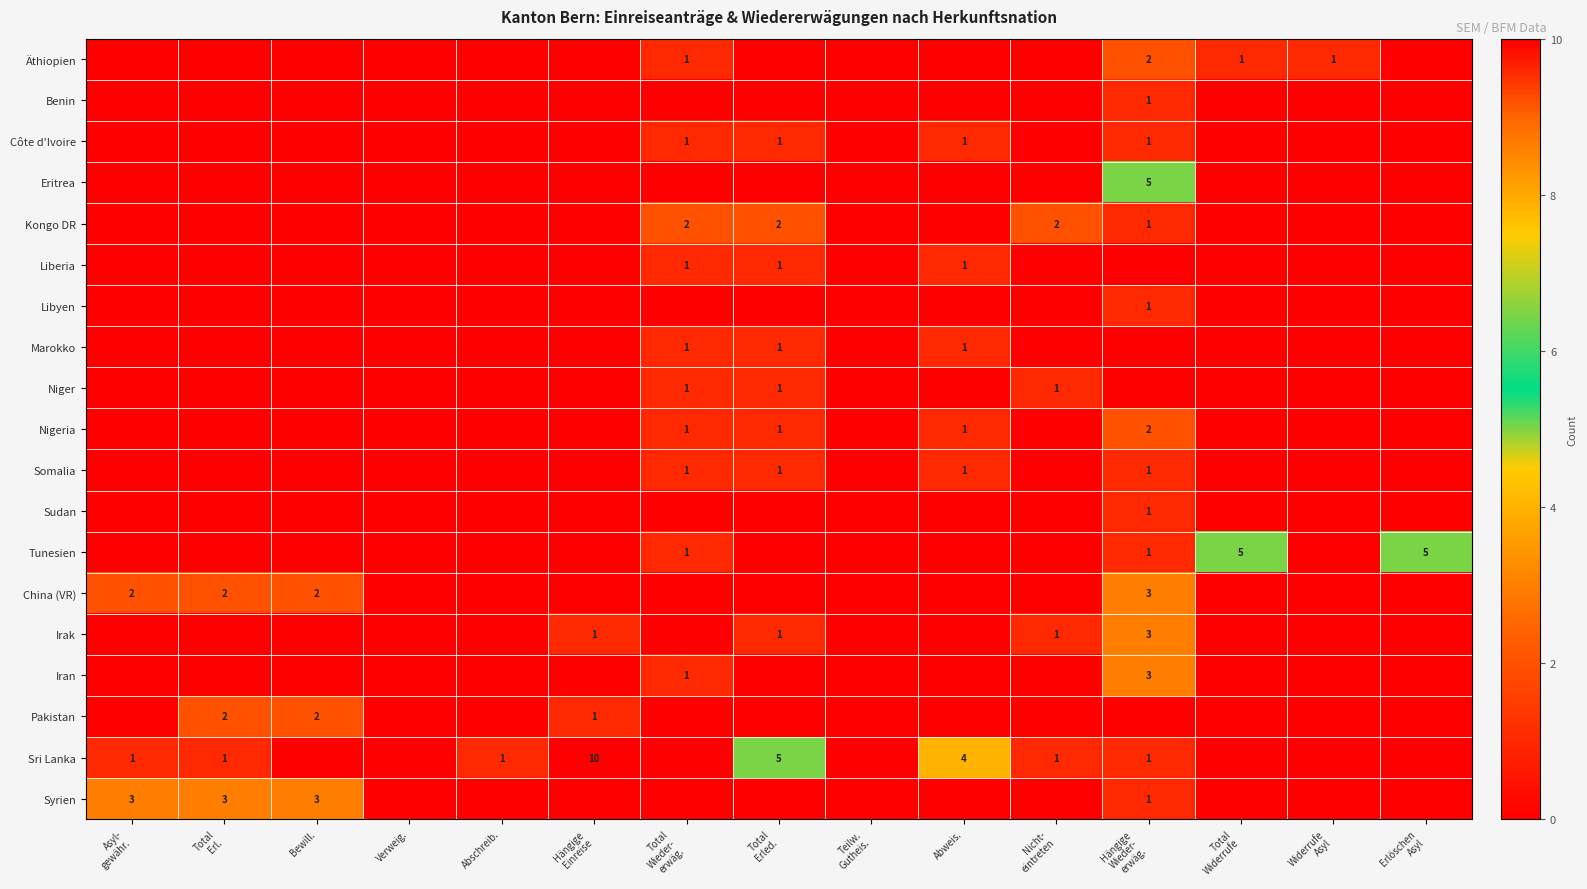

Which series has the largest range (max minus min)?

Sri Lanka